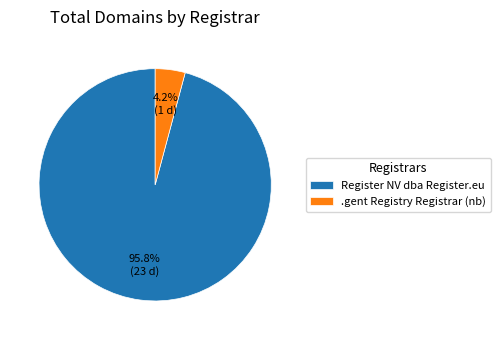

Between .gent Registry Registrar (nb) and Register NV dba Register.eu, which is larger?

Register NV dba Register.eu